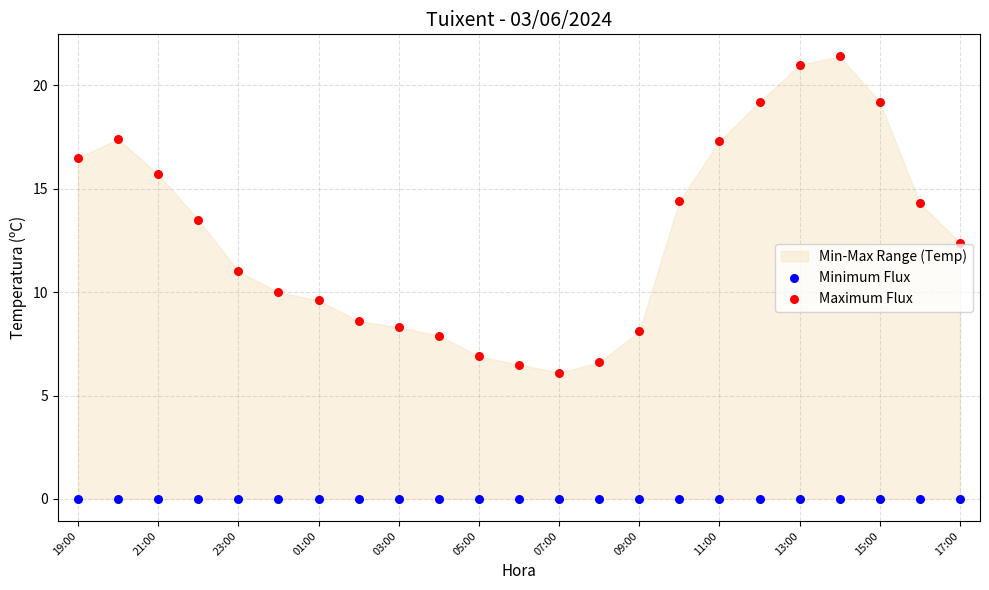

Which series contains the highest Y value?

Maximum Flux